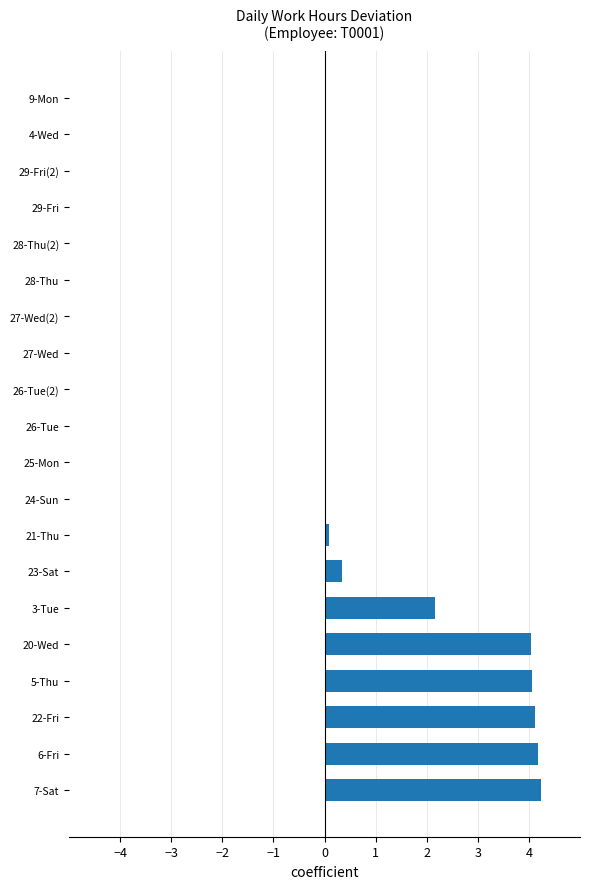

True or false: the data shows 6.5 at 5-Thu.

False